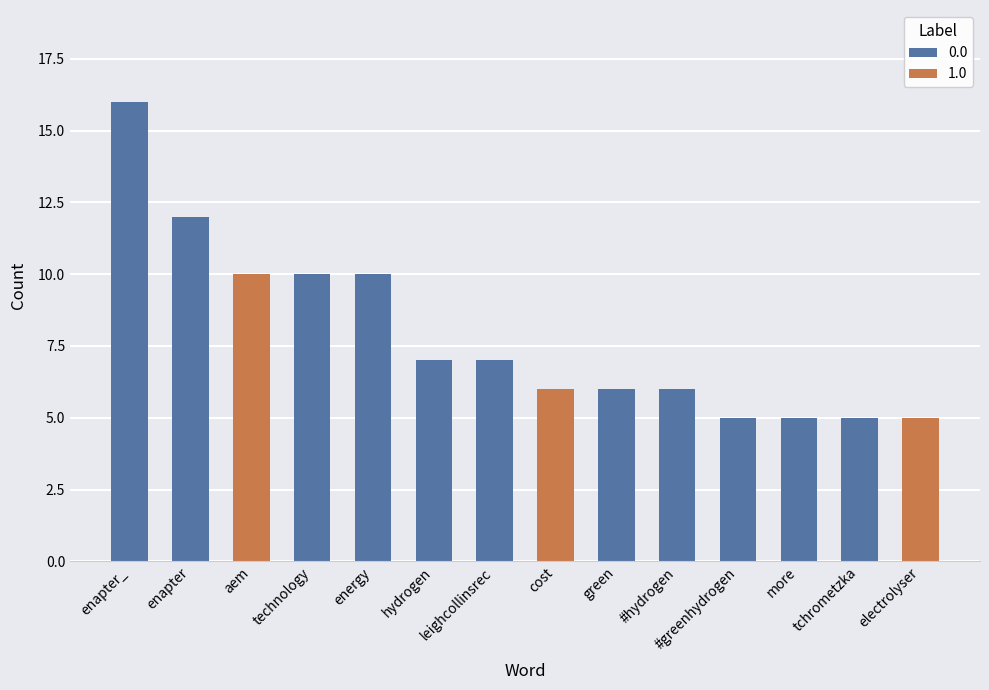

What is the greatest value displayed?

16